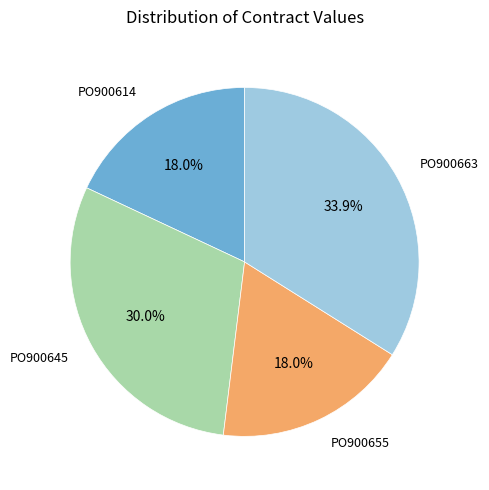

What percentage is NOT represented by PO900655?

82.0%